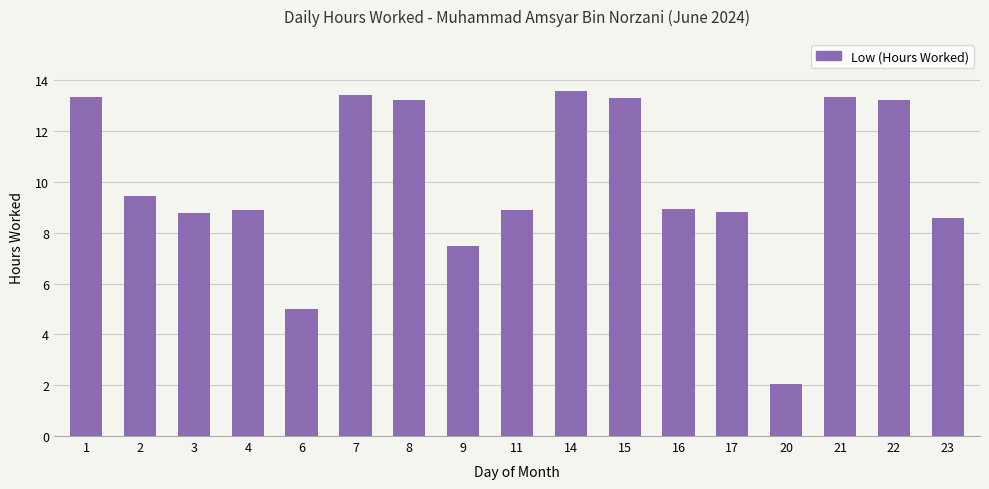

Where does the data first go above 8?

1